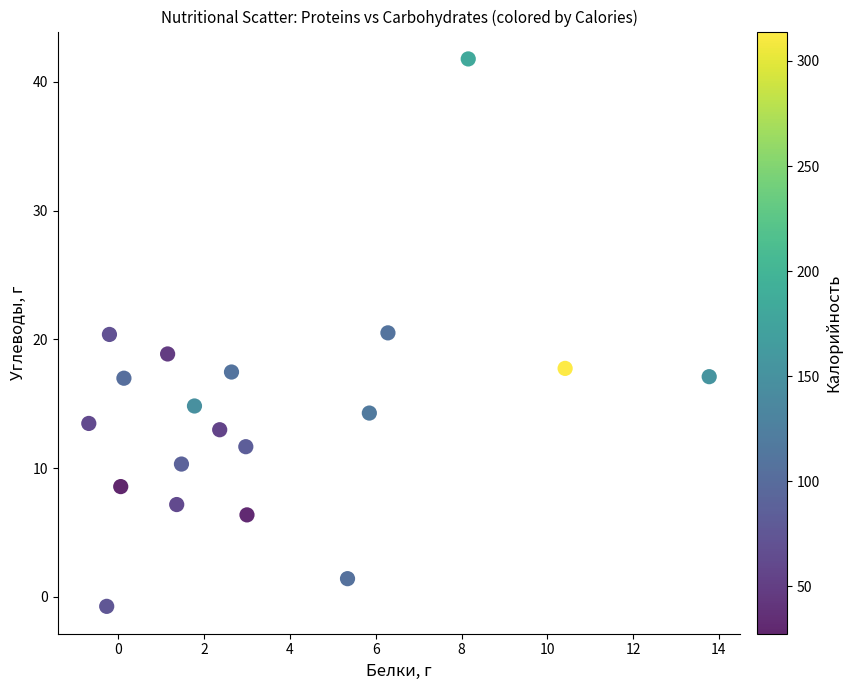

What is the range of Y values (max minus min)?

42.5